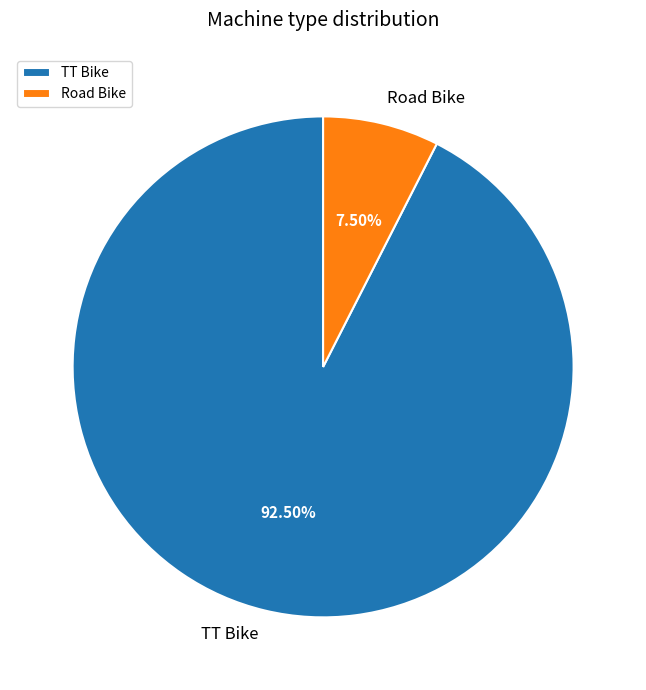

Which category has the biggest portion of the pie?

TT Bike